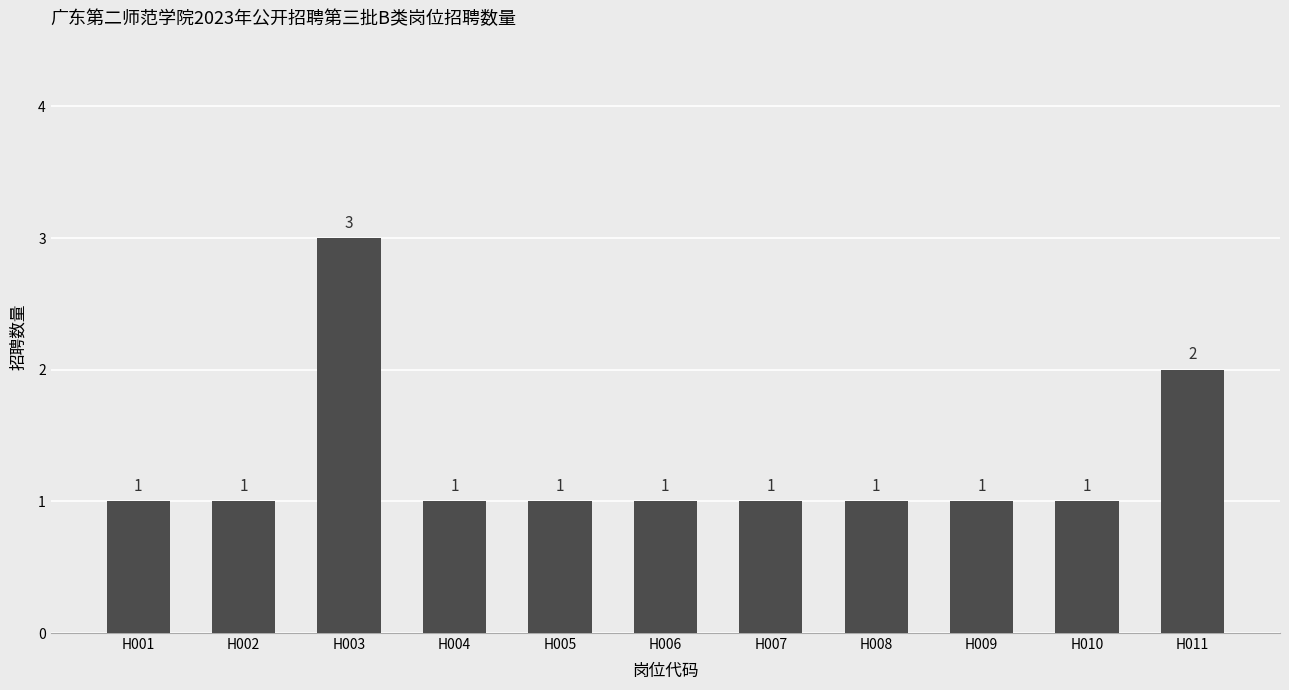

Which label corresponds to the largest value in the chart?

H003